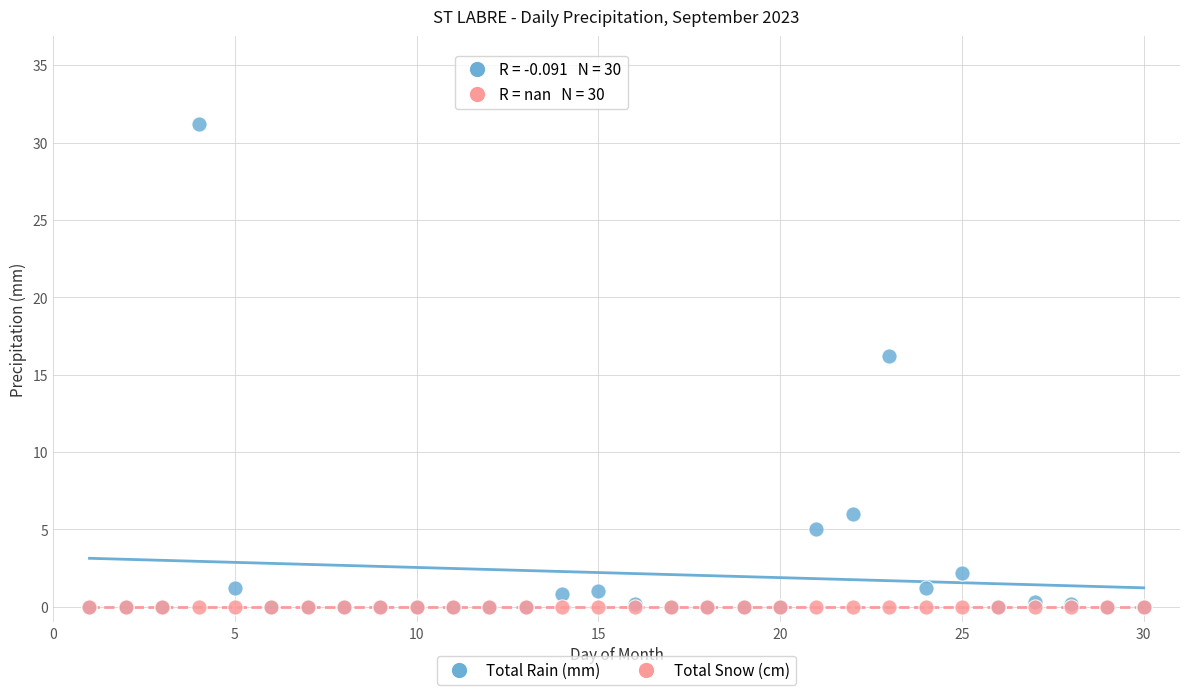

Across all series, what Y value is closest to 15?

16.2